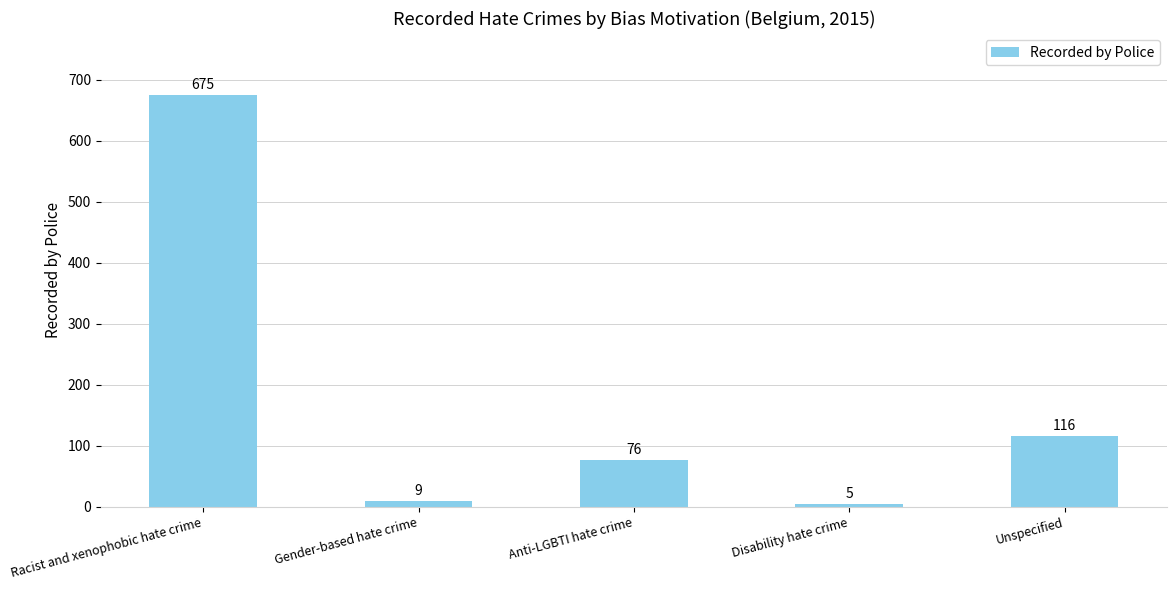

True or false: the data shows 1139 at Racist and xenophobic hate crime.

False